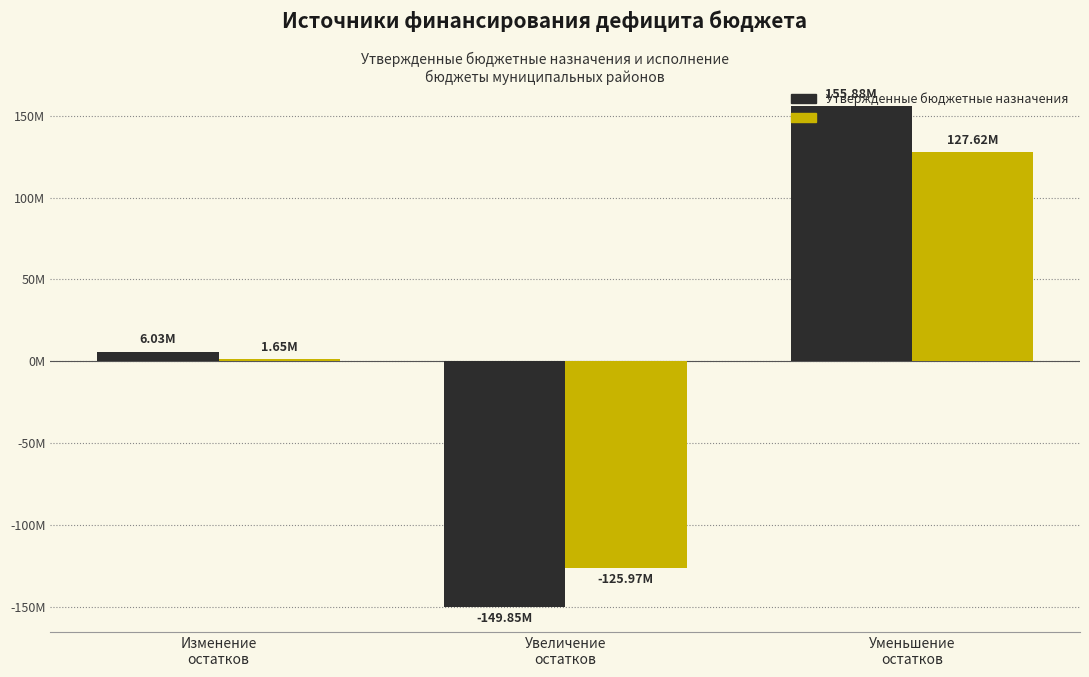

Reading left to right, extract all data points from this chart.

Утвержденные бюджетные назначения: Изменение
остатков=6030400.8	Увеличение
остатков=-149853289.9	Уменьшение
остатков=155883690.6
Исполнено: Изменение
остатков=1651120.8	Увеличение
остатков=-125969670.0	Уменьшение
остатков=127620790.8